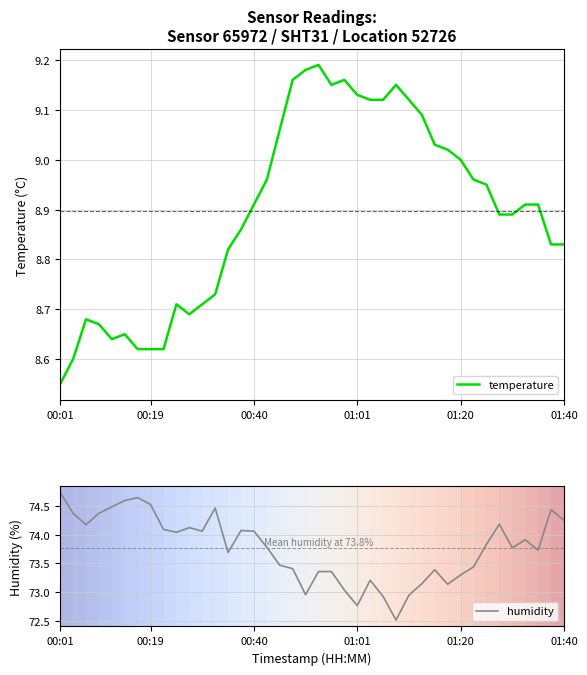

What is the spread (max minus min) of values at 25?

63.8